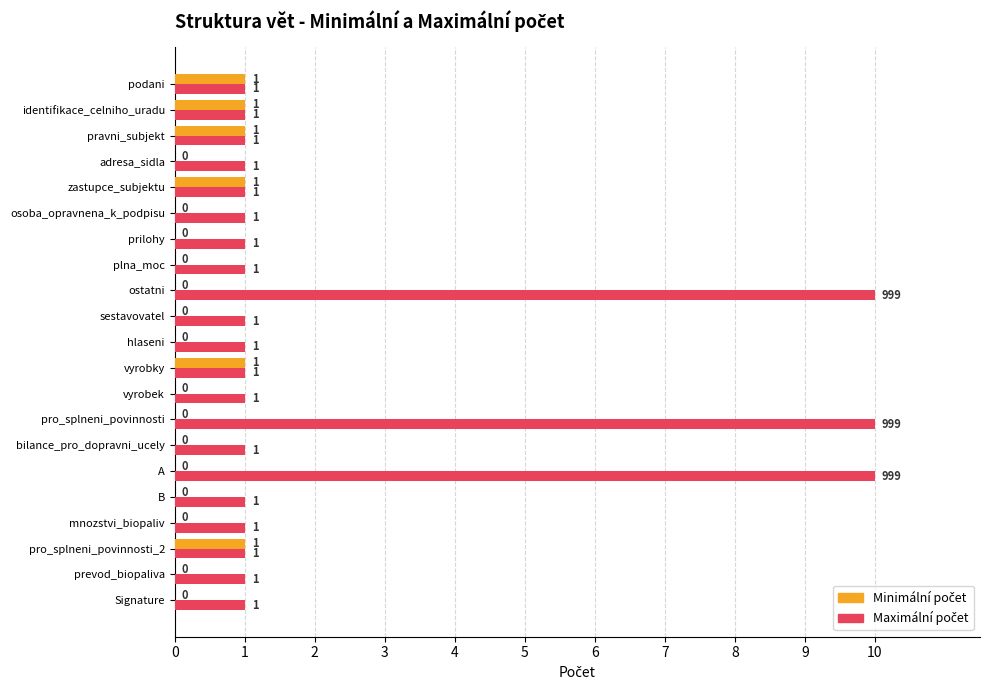

How many categories are shown in the chart?

21